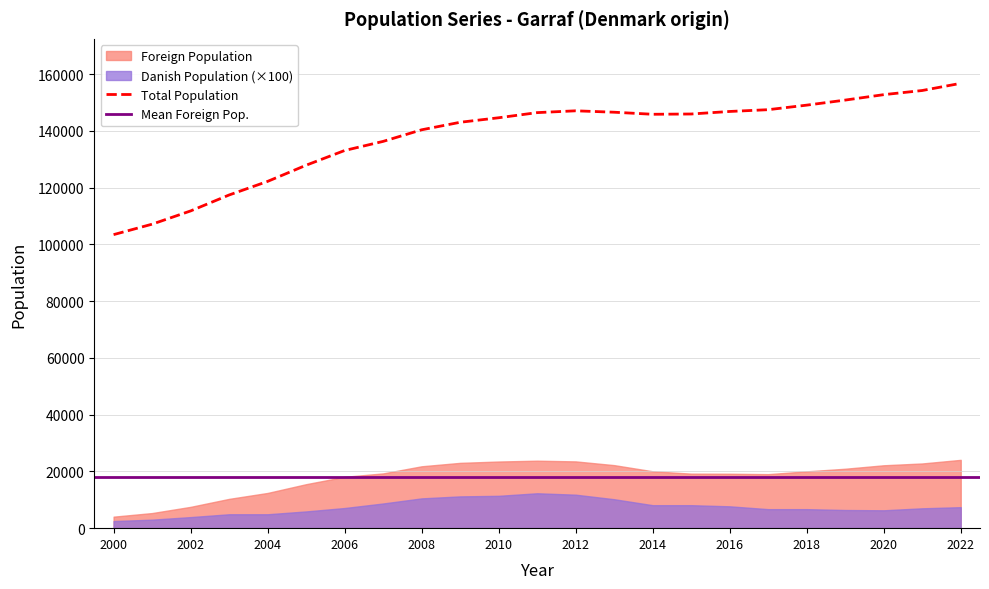

List the labels in order of Total Population value, smallest first.

2000, 2001, 2002, 2003, 2004, 2005, 2006, 2007, 2008, 2009, 2010, 2014, 2015, 2011, 2013, 2016, 2012, 2017, 2018, 2019, 2020, 2021, 2022